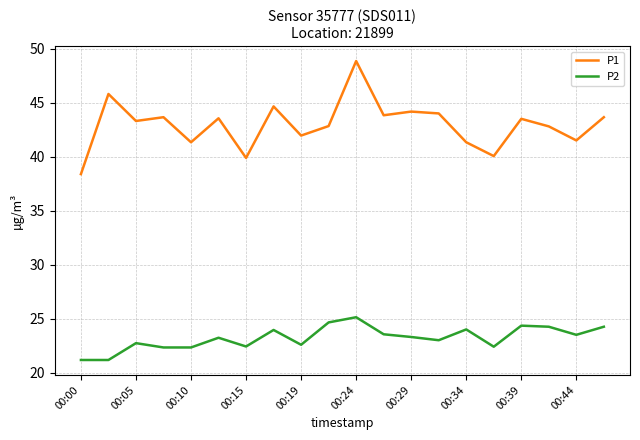

What is the difference between the maximum and minimum values in the P2 series?

4.0